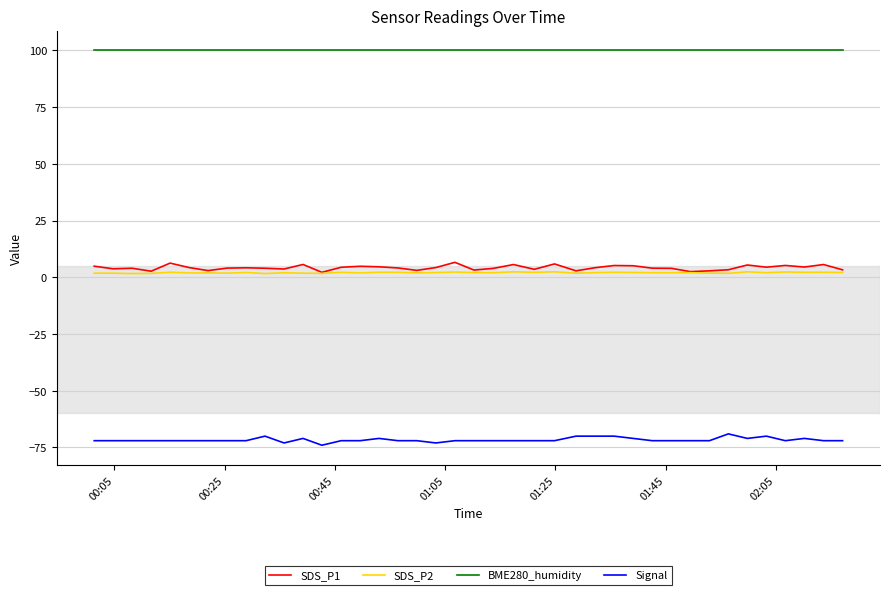

True or false: Signal and SDS_P1 intersect in this chart.

False